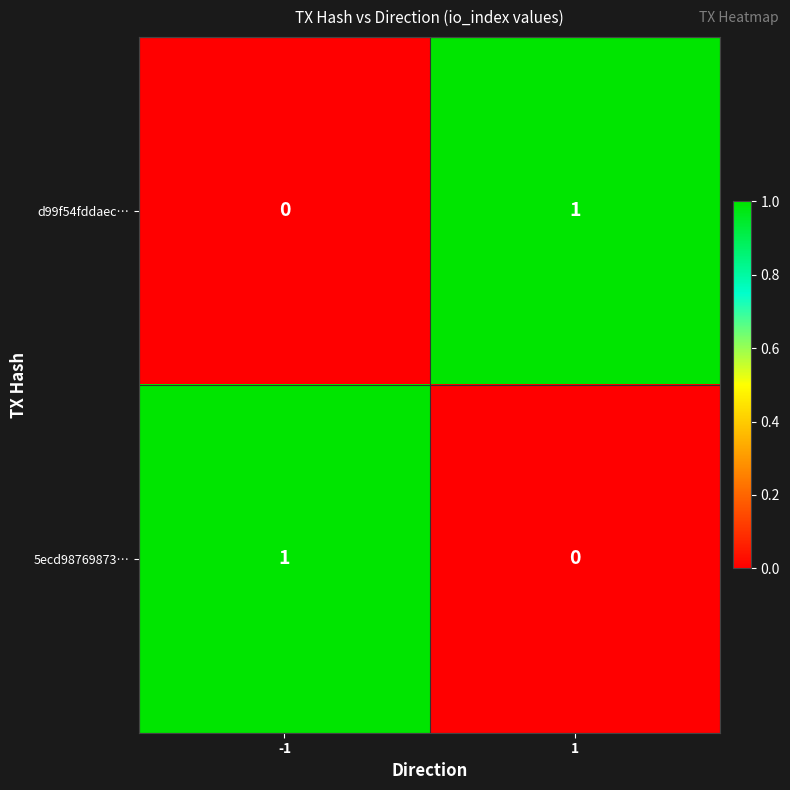

True or false: d99f54fddaec… has a value of 2 at 1.

False